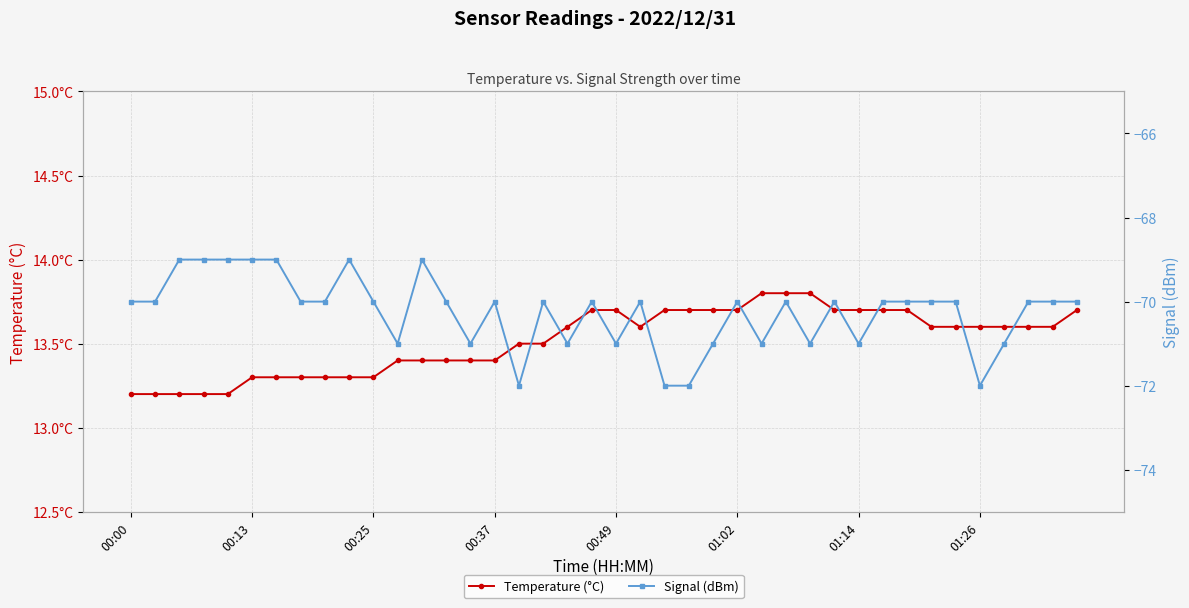

Which series has the widest spread of values?

Signal (dBm)